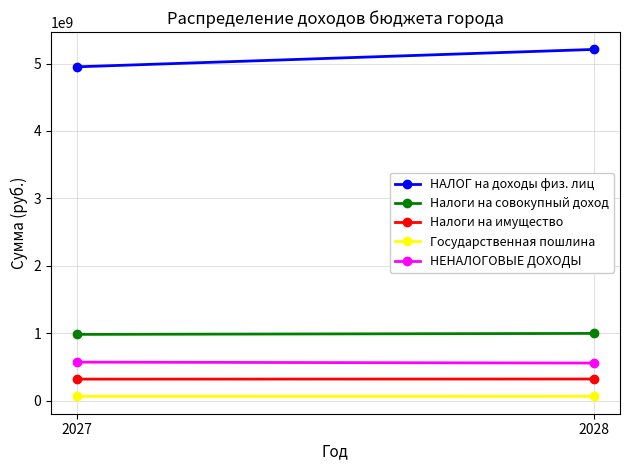

What is the difference between the Налоги на совокупный доход values at 2028 and 2027?

14473200